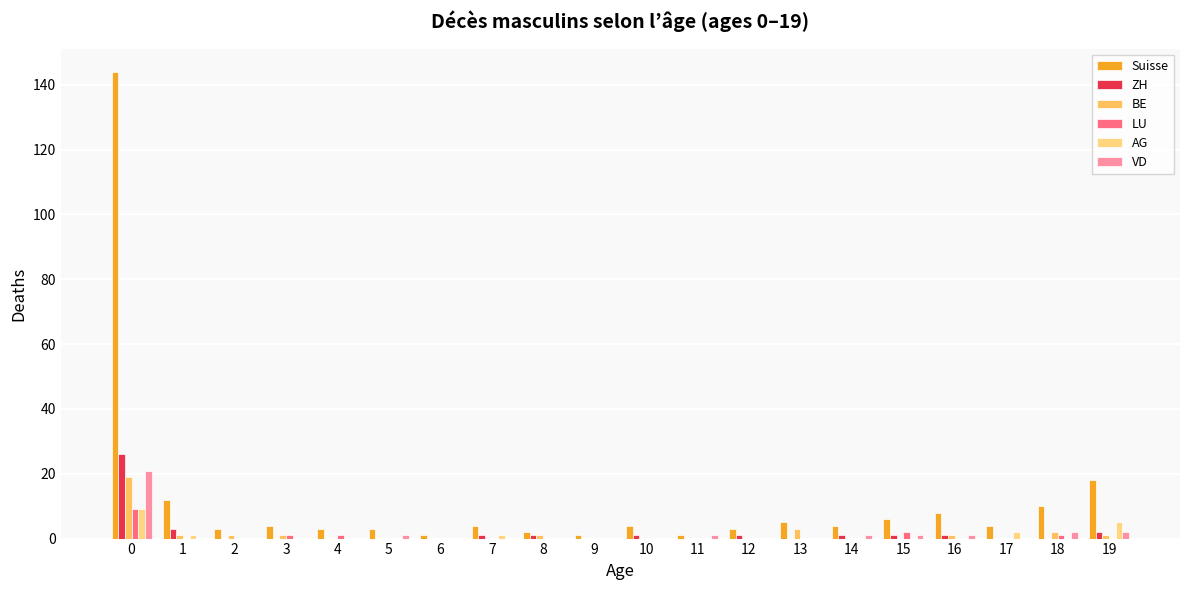

Count the number of categories in the chart.

20